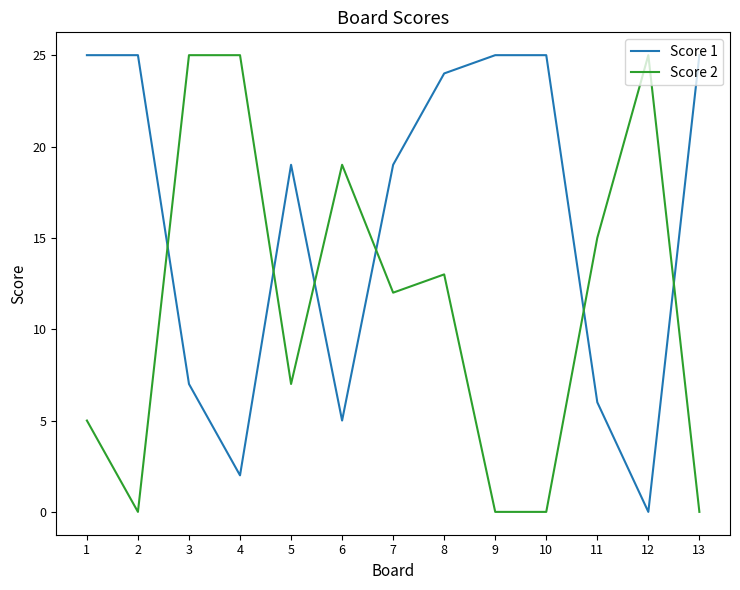

How many times do Score 2 and Score 1 cross each other?

6